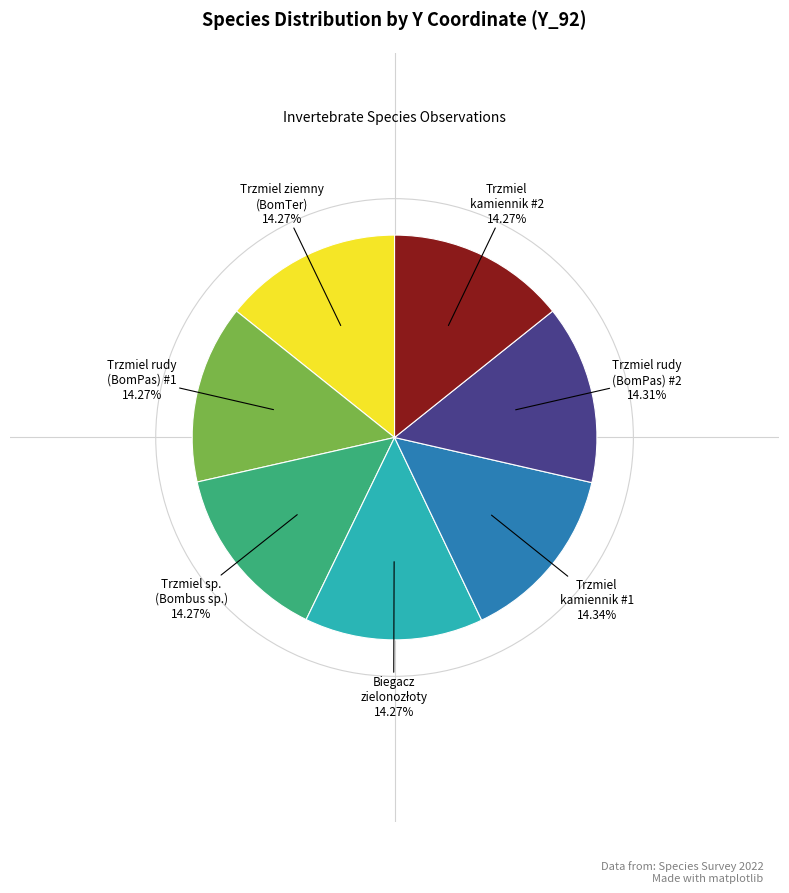

Does any single category account for the majority?

No